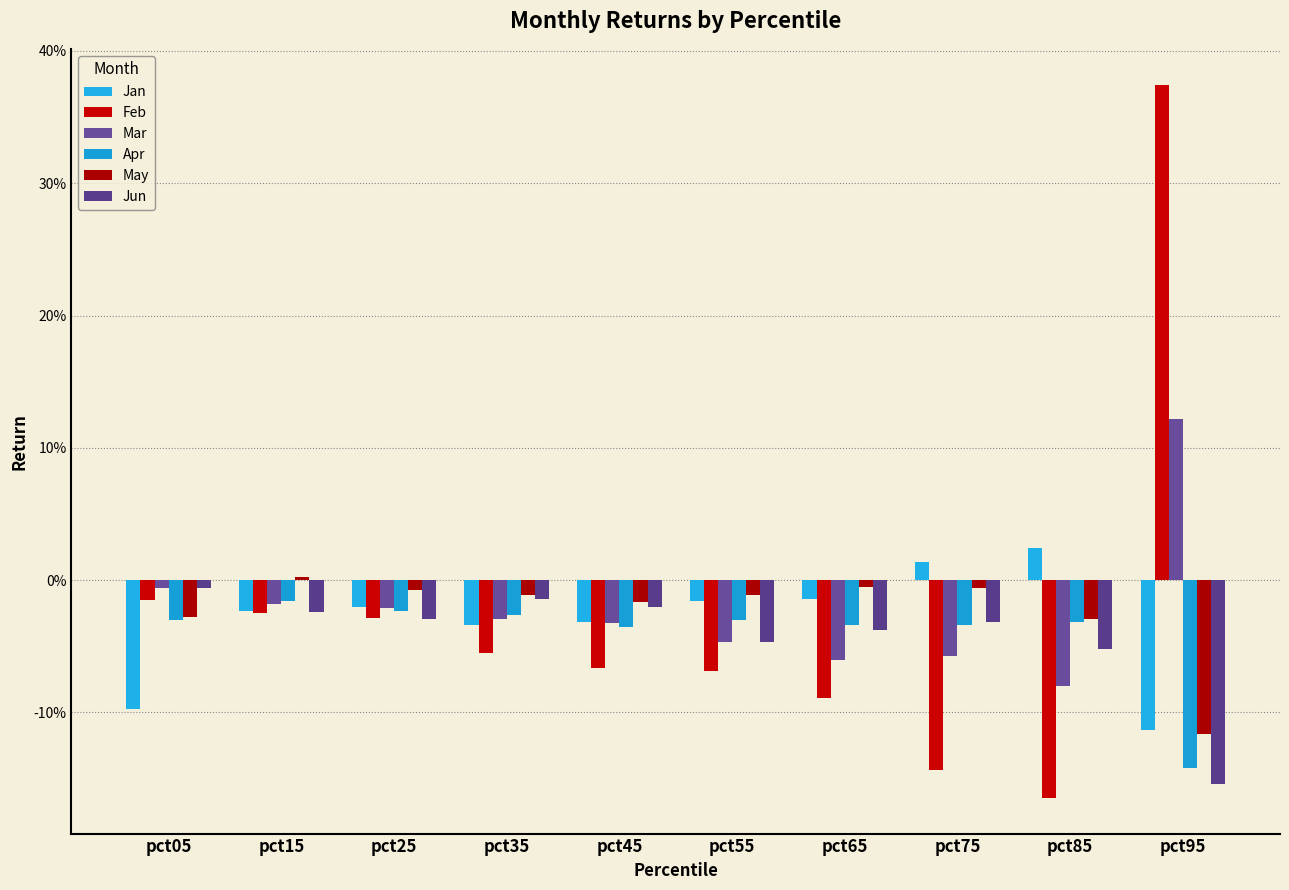

What are all the series names shown in the legend?

Jan, Feb, Mar, Apr, May, Jun